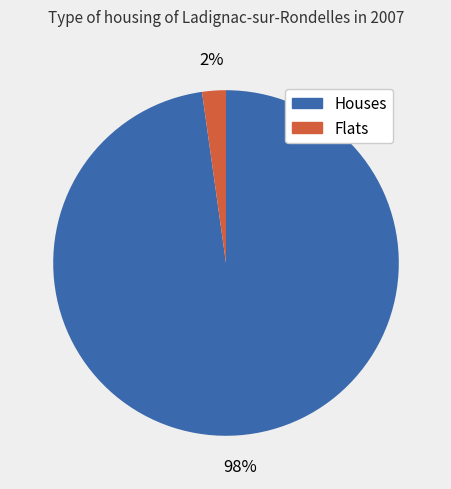

To the nearest percent, what is the difference between the Houses and Flats slice percentages?

96%